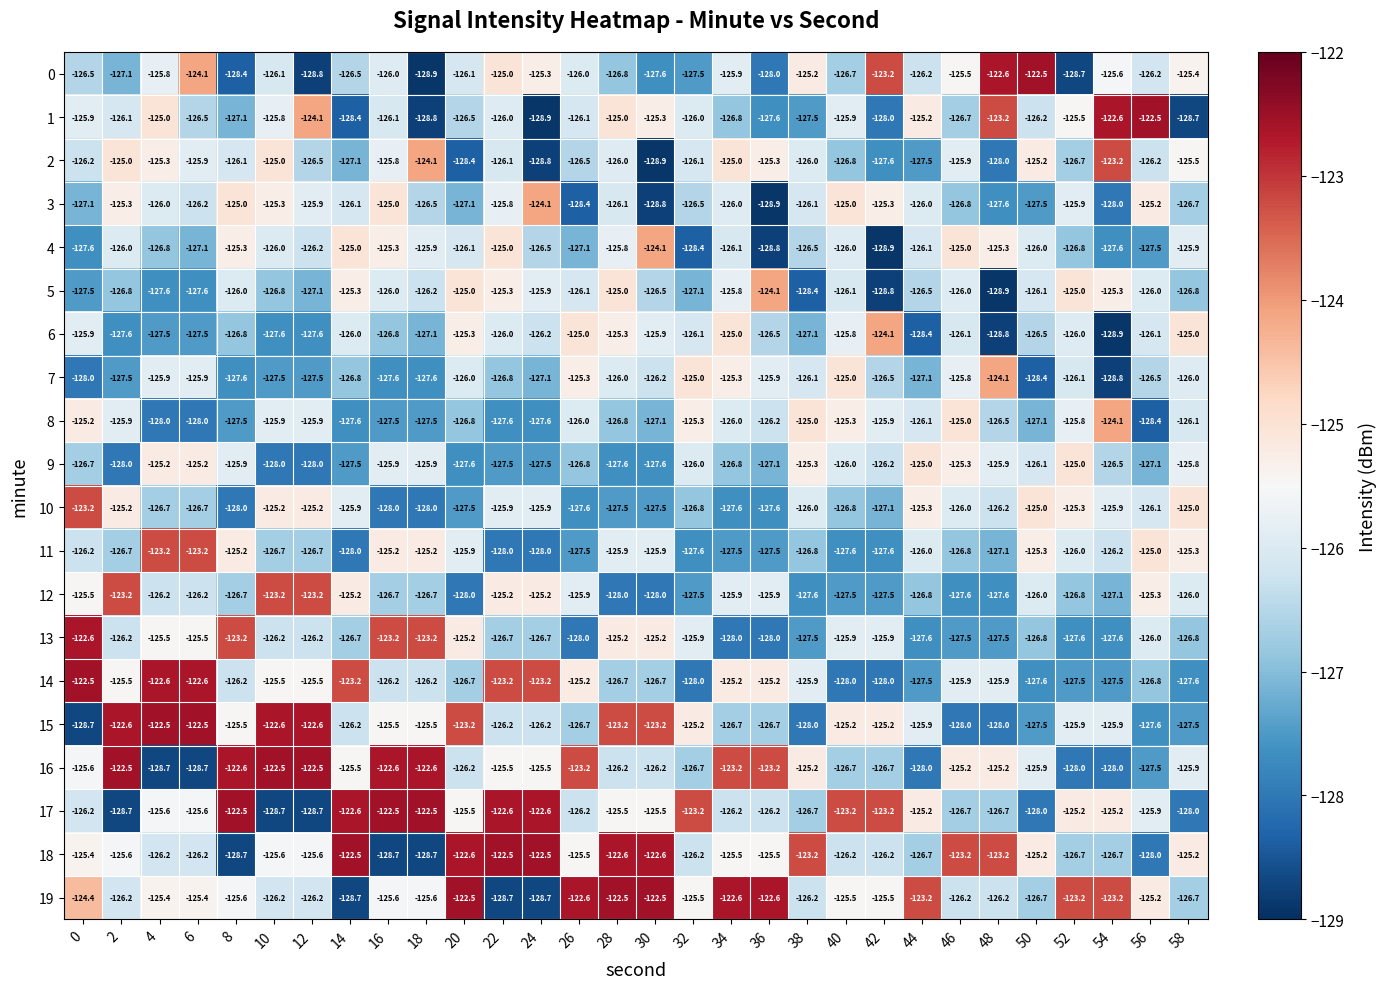

What is the difference between the highest and lowest values at 48?

6.3